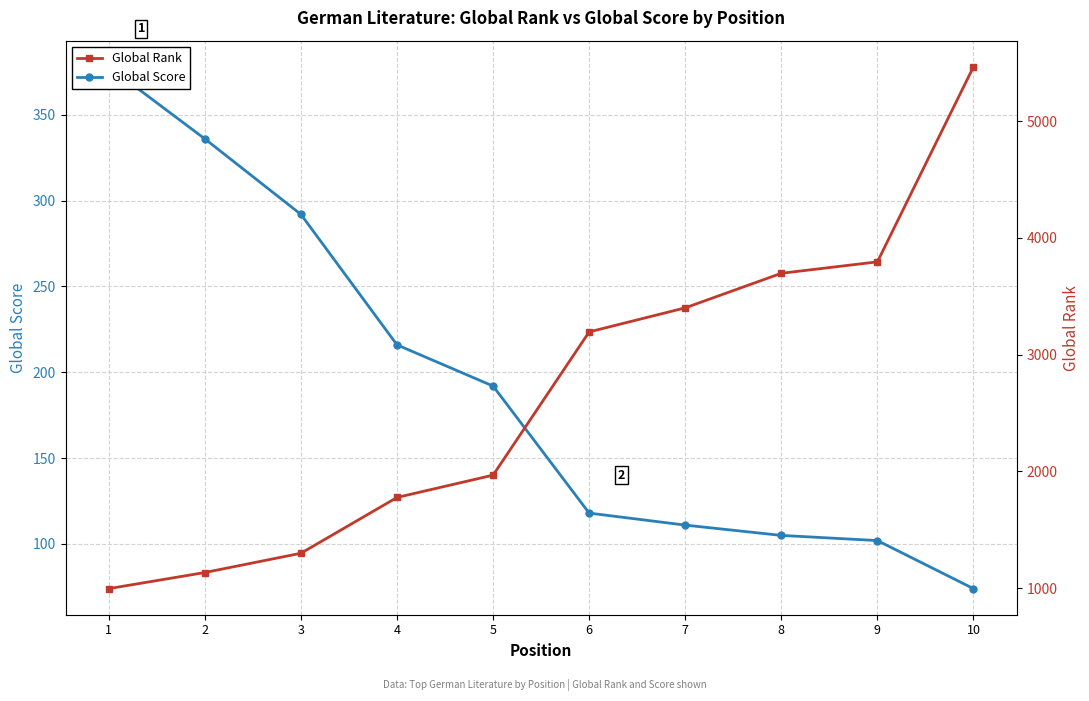

At how many categories does at least one series exceed 3262?

4